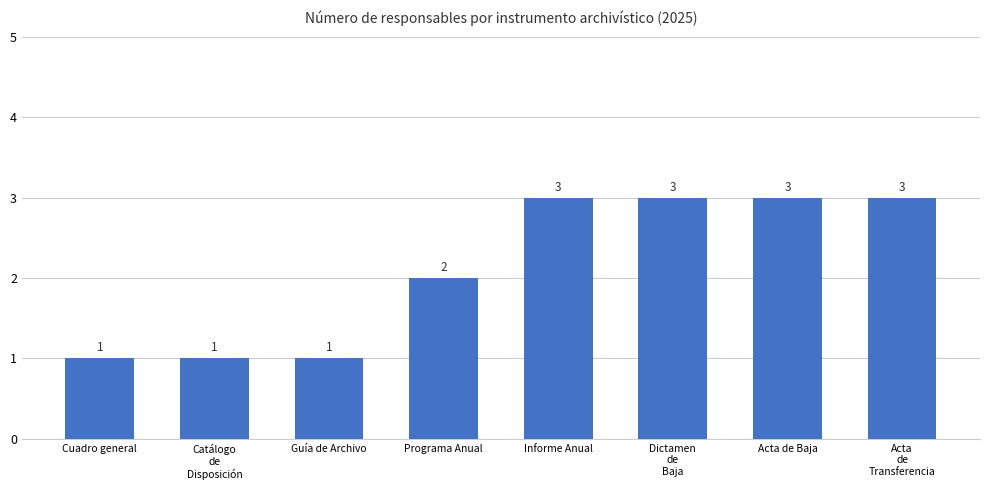

Count the values in the range 1 to 3.

8